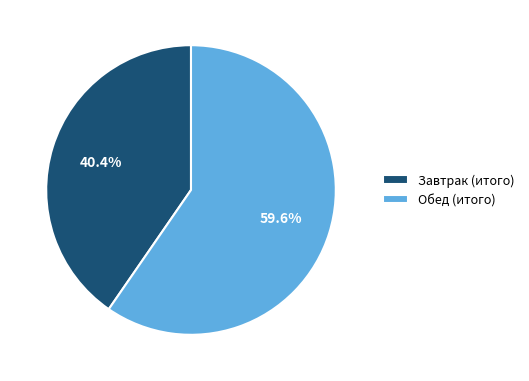

To the nearest percent, what is the combined percentage of Завтрак (итого) and Обед (итого)?

100%